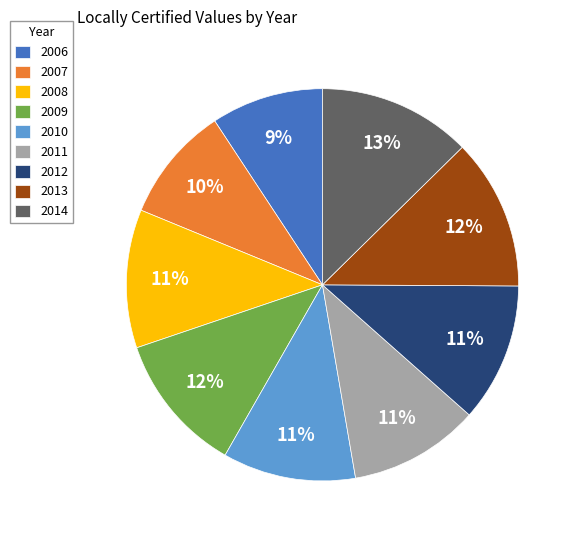

What percentage is the 2014 slice, to the nearest percent?

13%